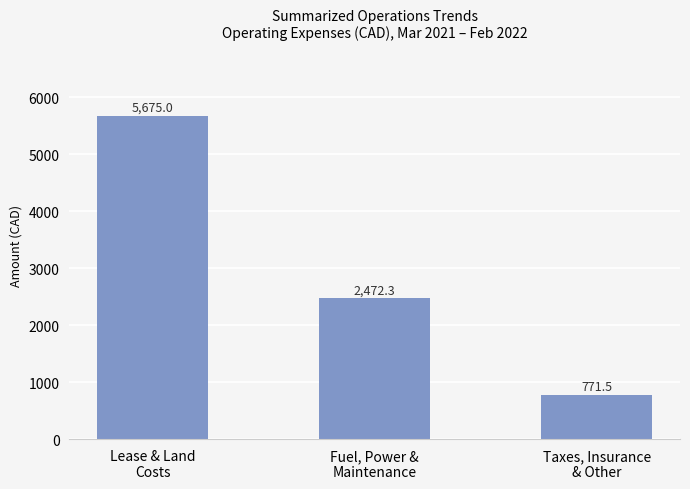

What is the minimum value shown in the chart?

771.5